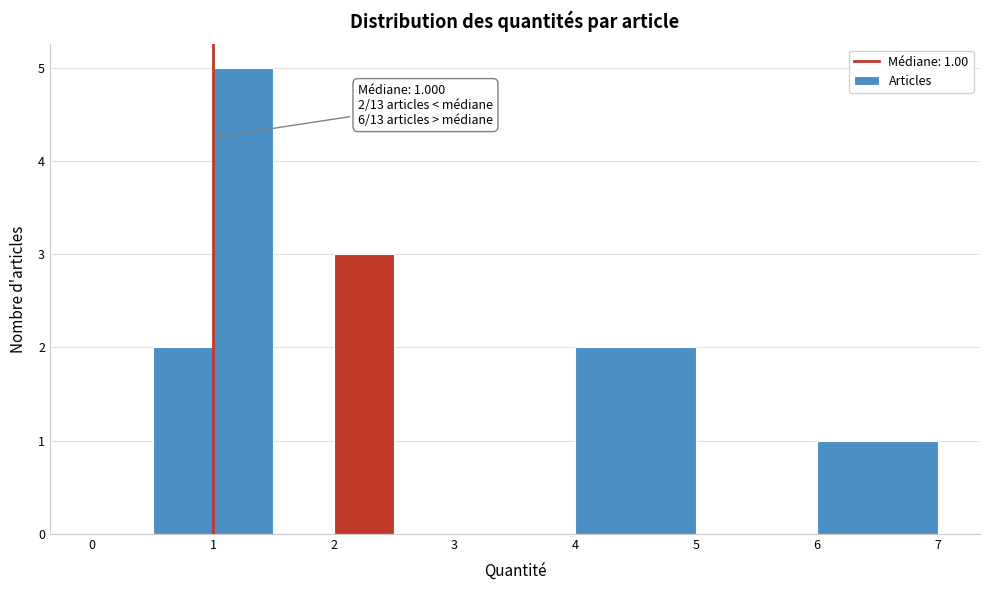

Which range on the x-axis has the tallest bar?

1.0 to 1.5